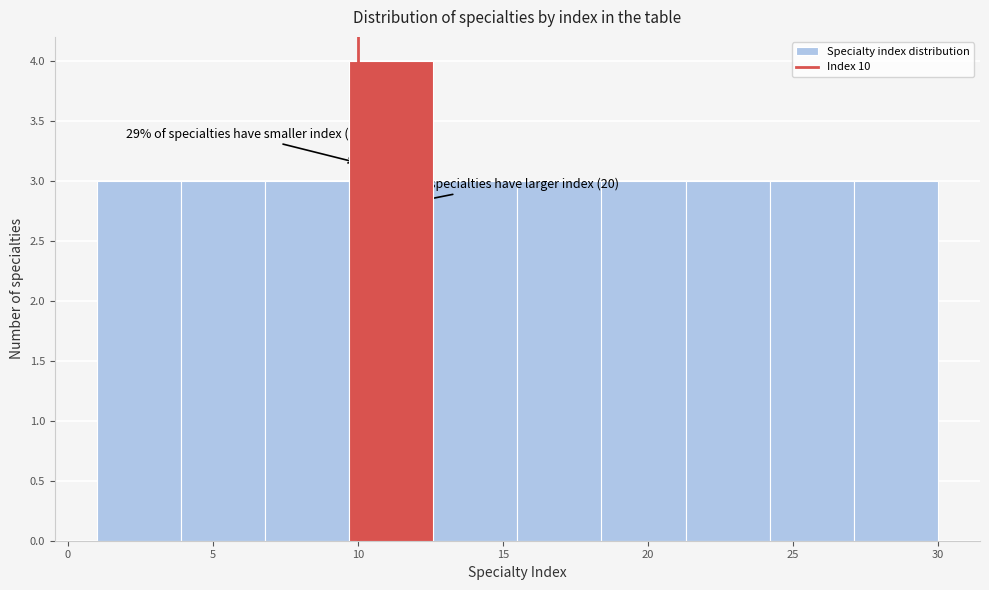

Which range on the x-axis has the tallest bar?

9.7 to 12.6